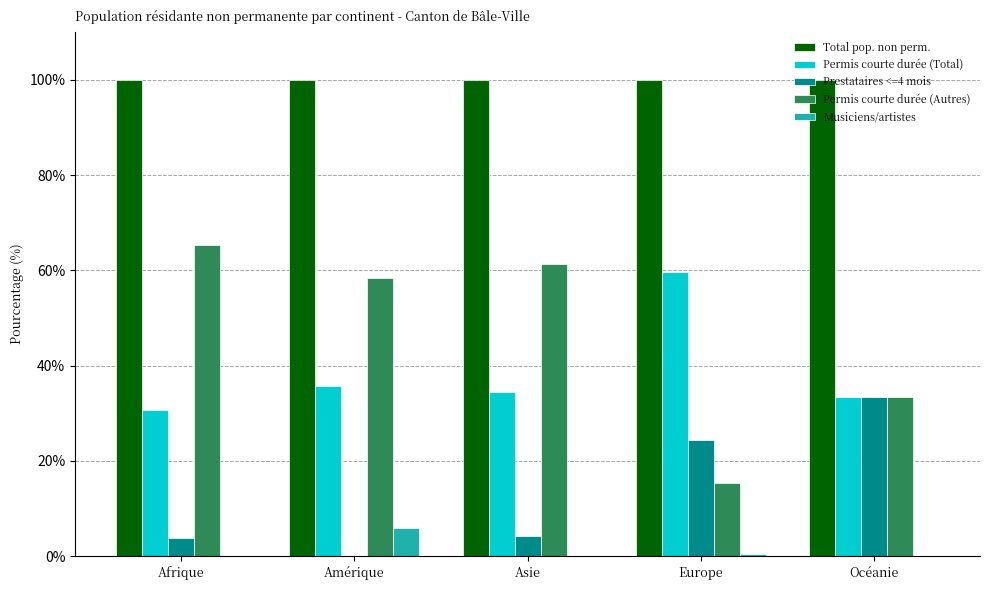

What is the total value across all series at Afrique?

200.0